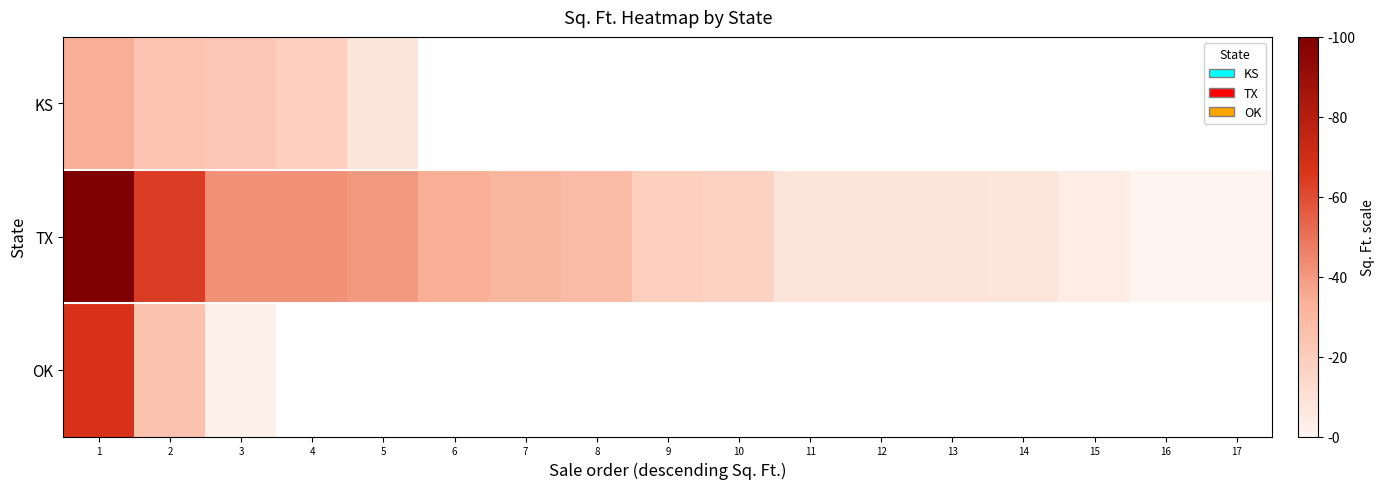

At which label is TX closest to 50?

3